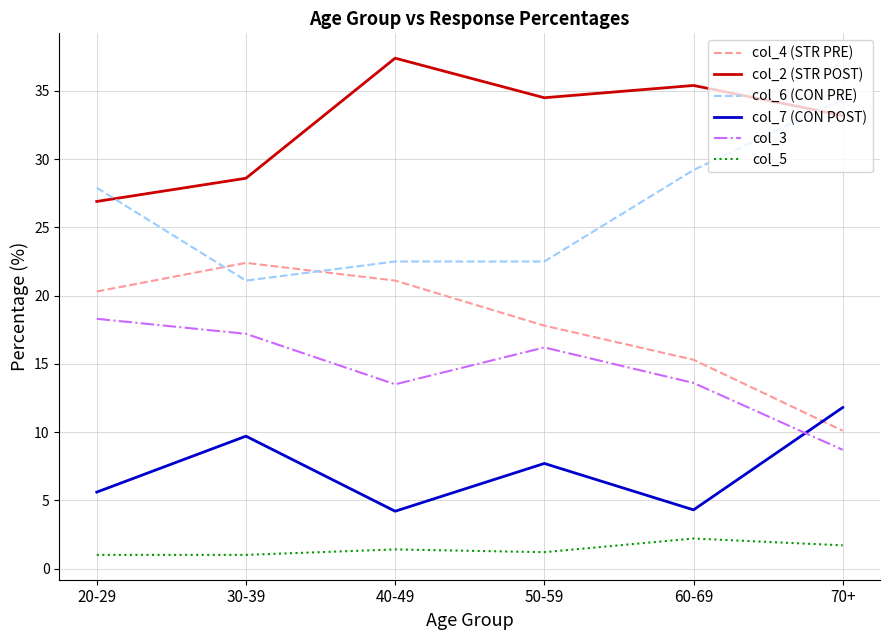

Rank the series by their maximum value, from highest to lowest.

col_2 (STR POST), col_6 (CON PRE), col_4 (STR PRE), col_3, col_7 (CON POST), col_5